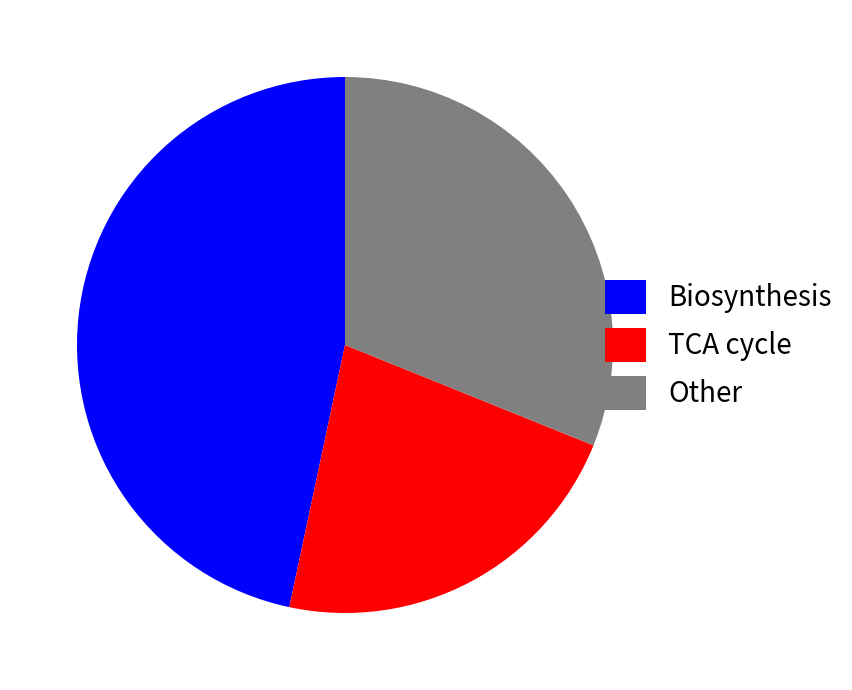

Rank the categories by value from lowest to highest.

TCA cycle, Other, Biosynthesis